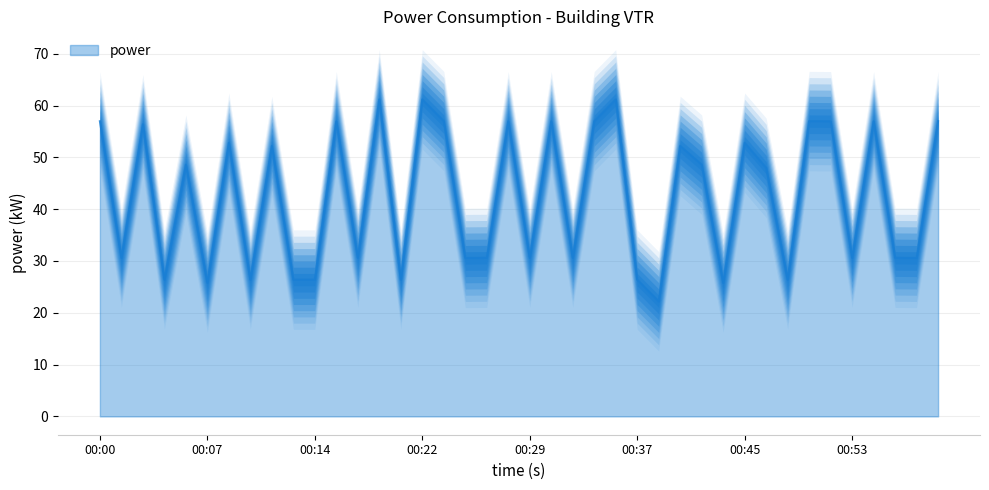

Is it true that the value at 00:25 is 30.6?

True